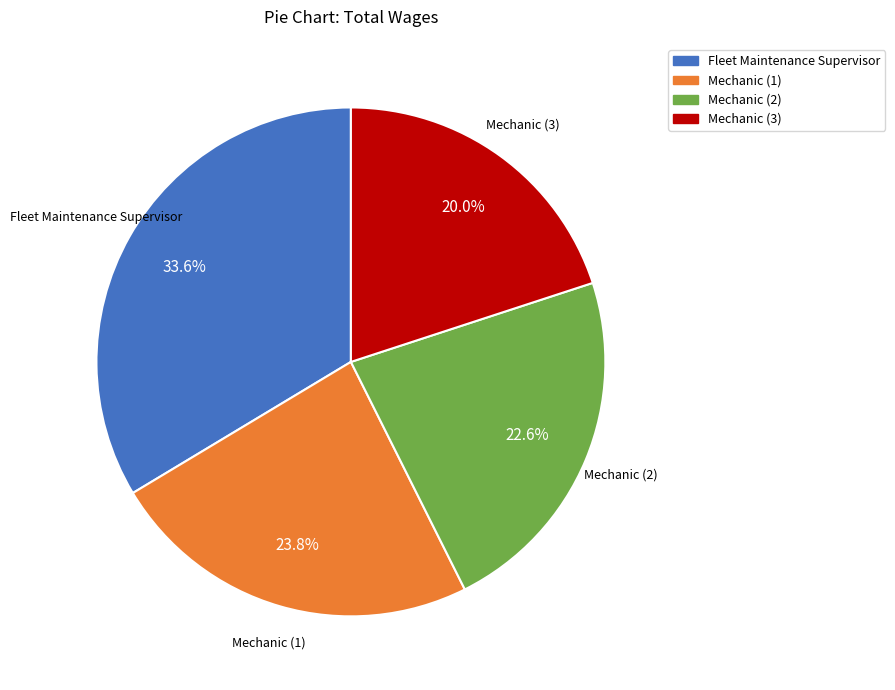

Is there a majority slice in this chart?

No